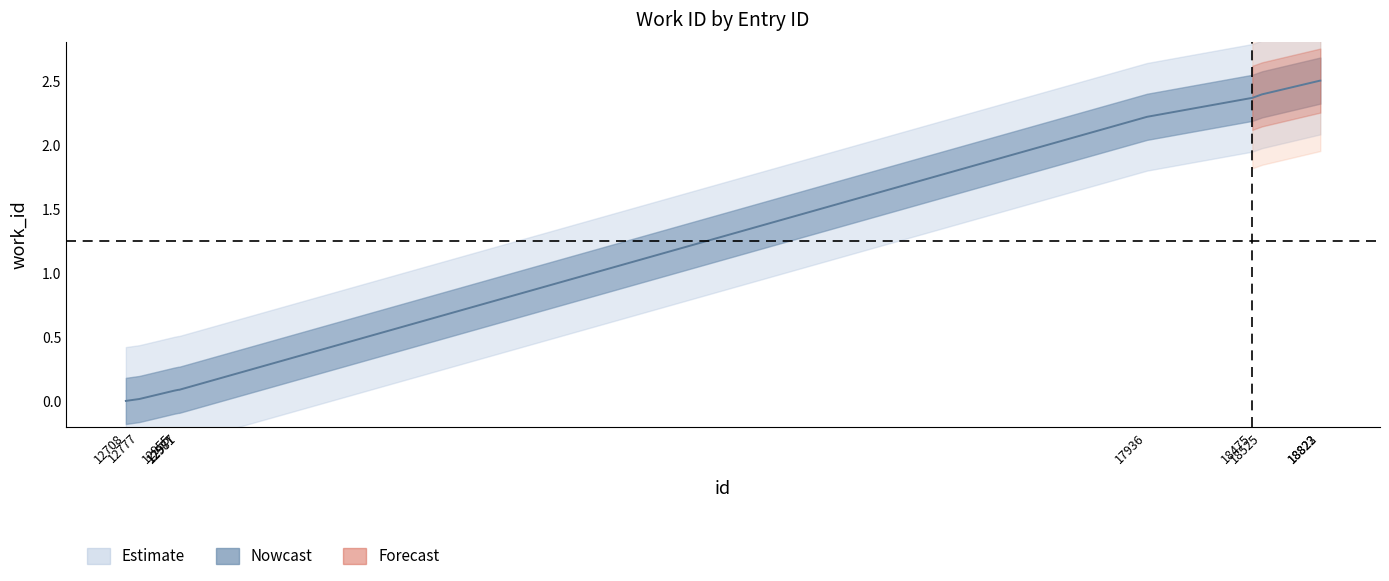

List the labels in order of value, smallest first.

12708, 12777, 12955, 12977, 12981, 17936, 18475, 18525, 18822, 18823